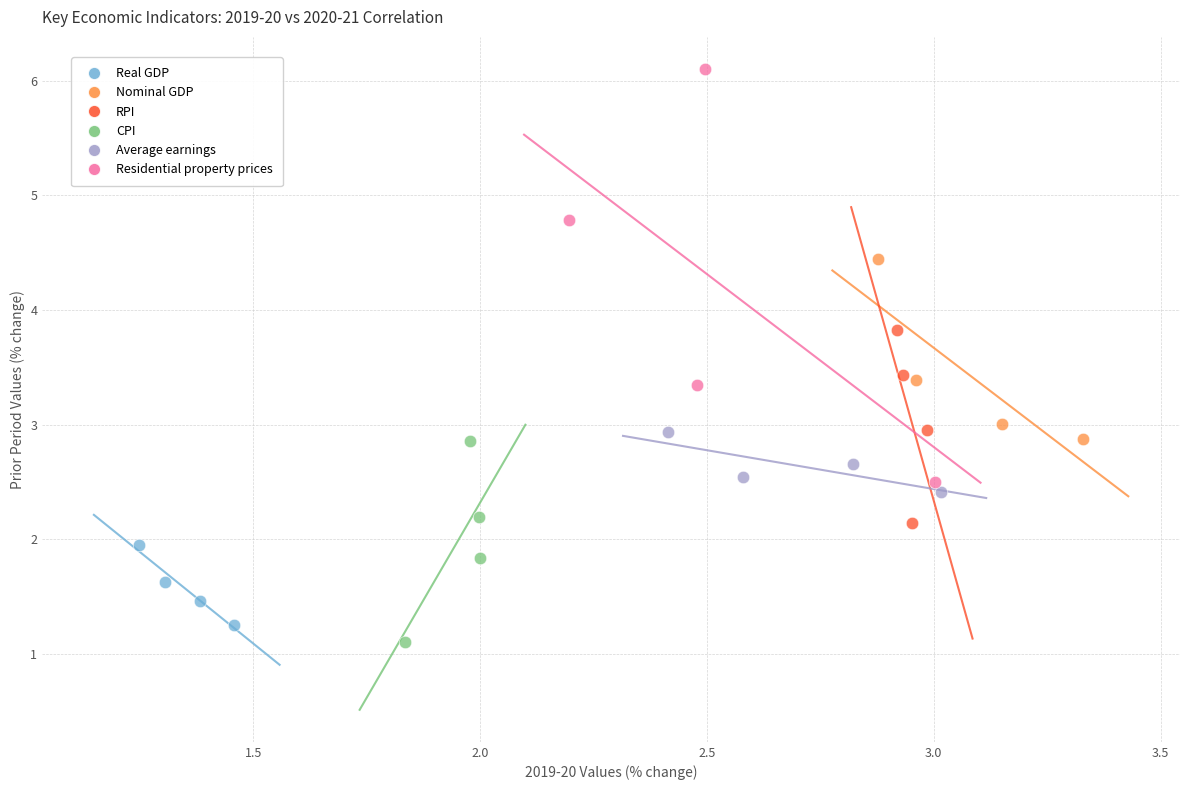

Which series has the widest spread of Y values?

Residential property prices